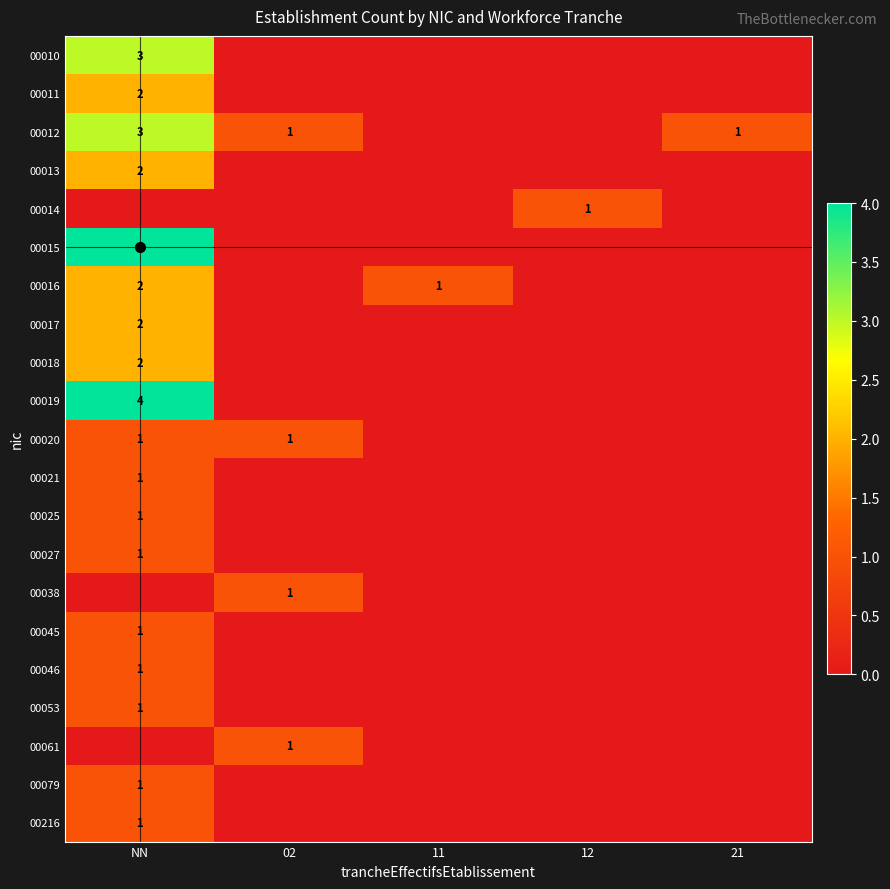

What is the spread (max minus min) of values at 11?

1